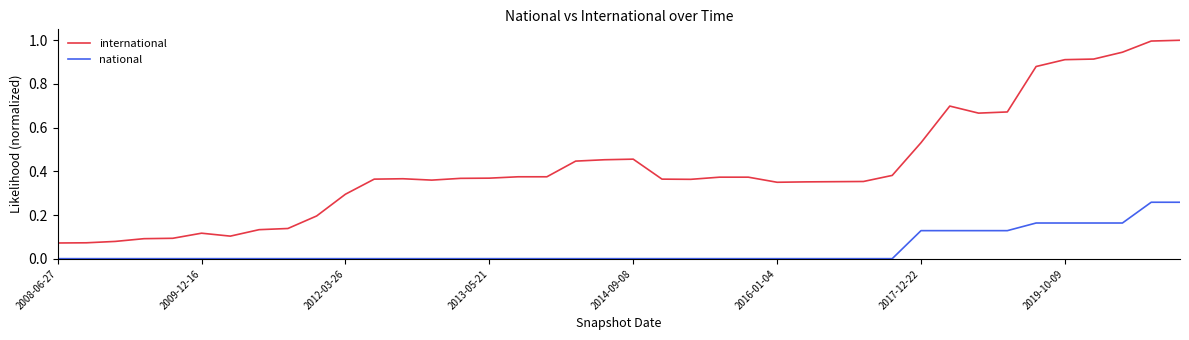

True or false: national and international cross at least once.

False